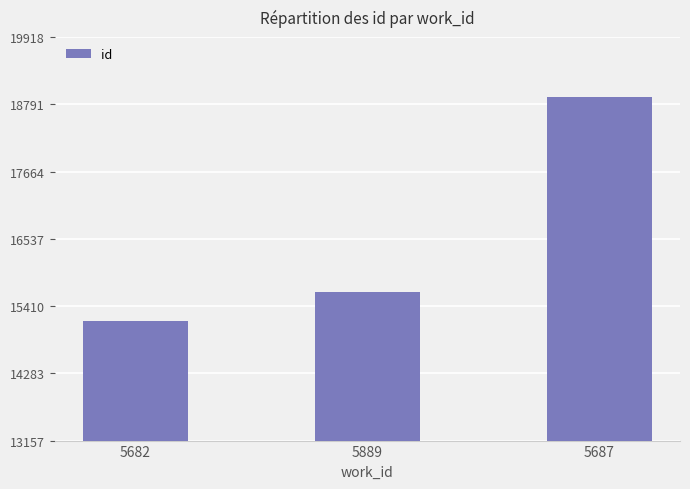

Count the values in the range 15157 to 18918.

3